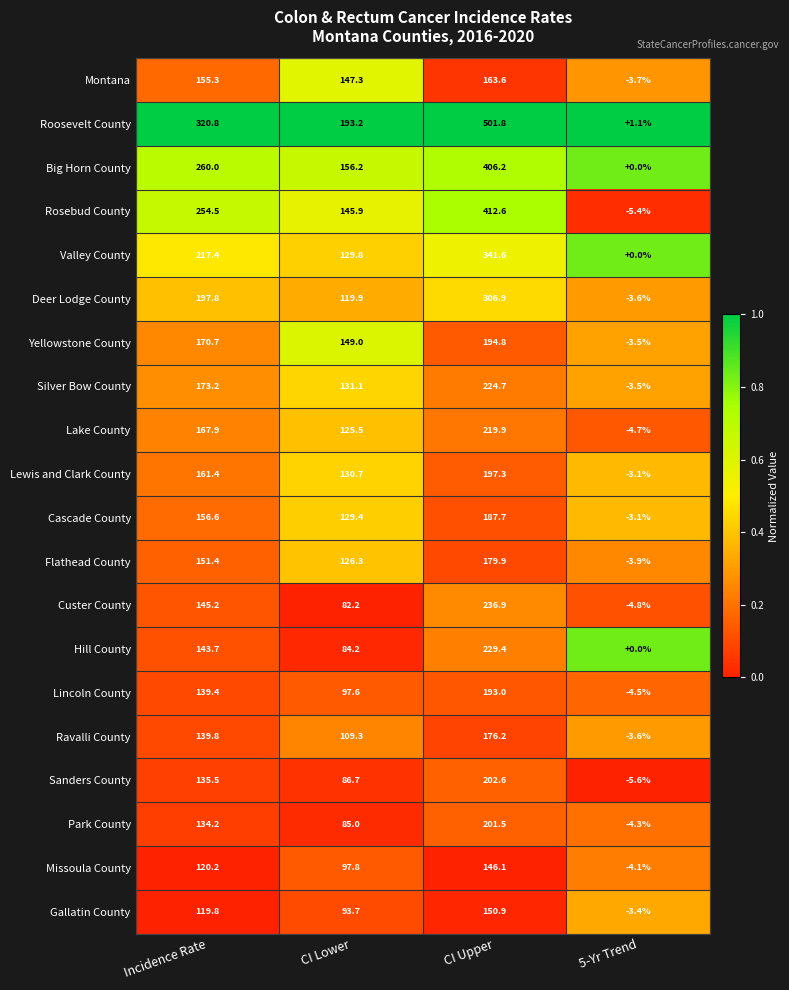

Which series changed the most between Incidence Rate and CI Lower?

Roosevelt County